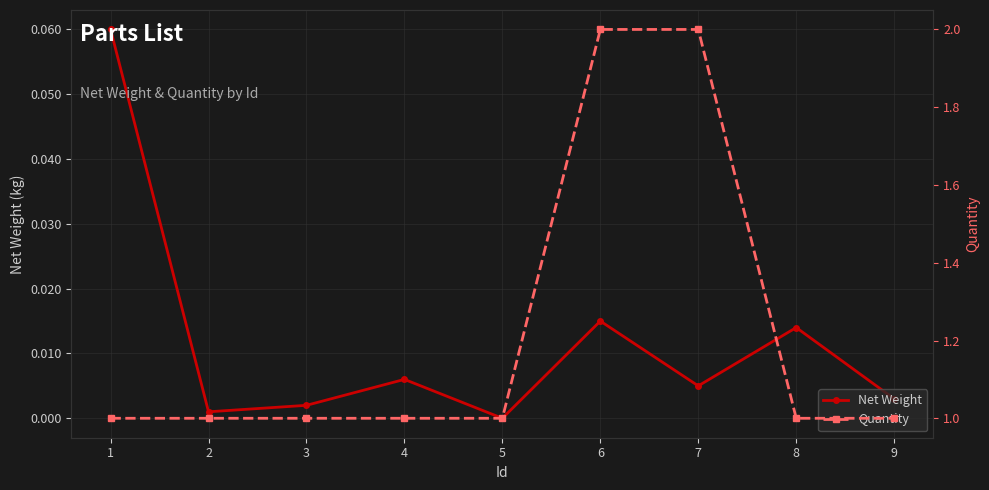

Which has a higher value, 3 or 6?

6